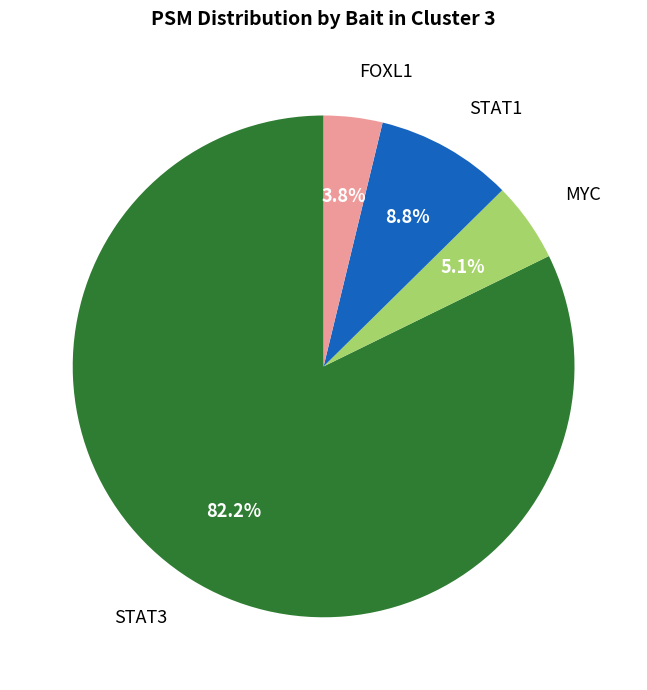

Is the sum of MYC and STAT3 greater than half?

Yes